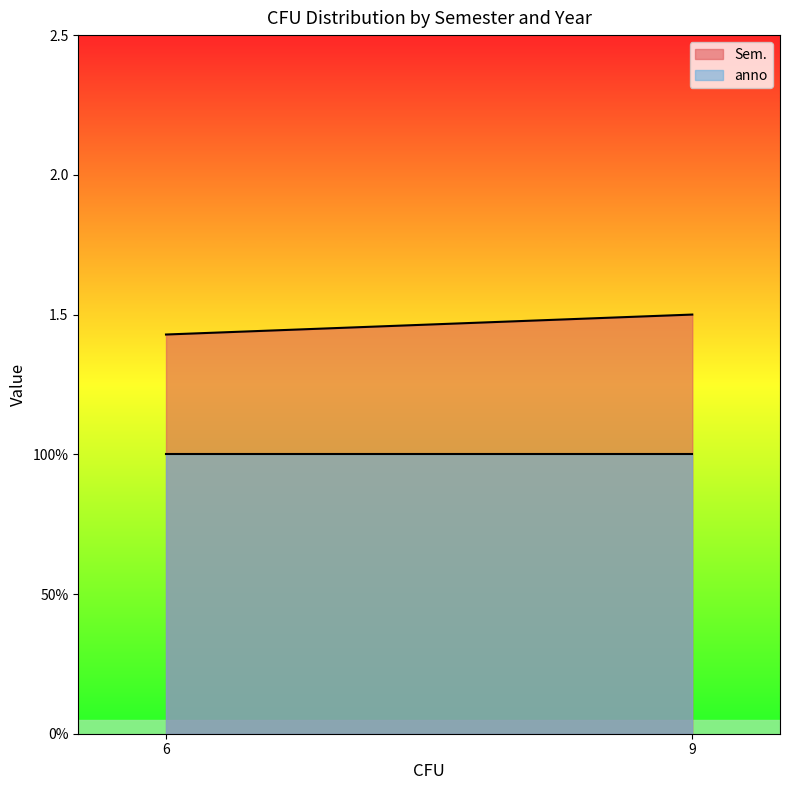

At which label is anno closest to 1?

6